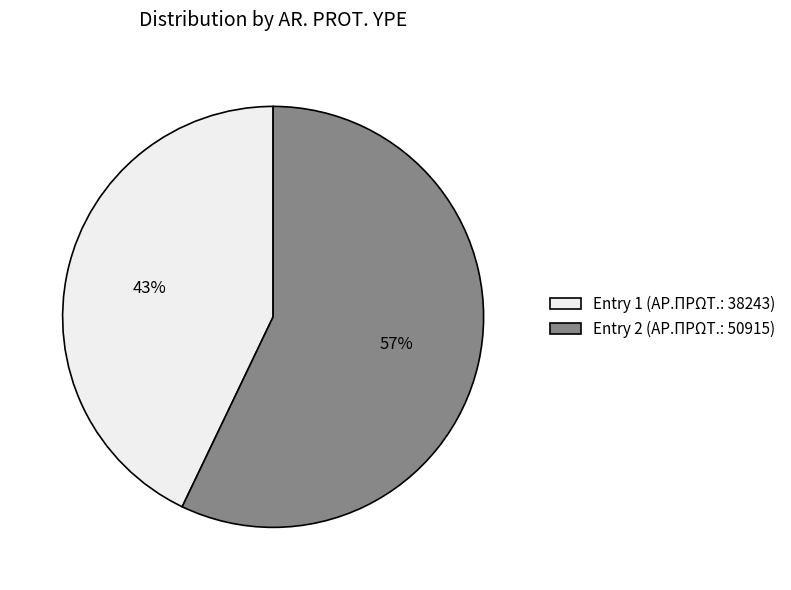

Count the number of slices in the pie.

2